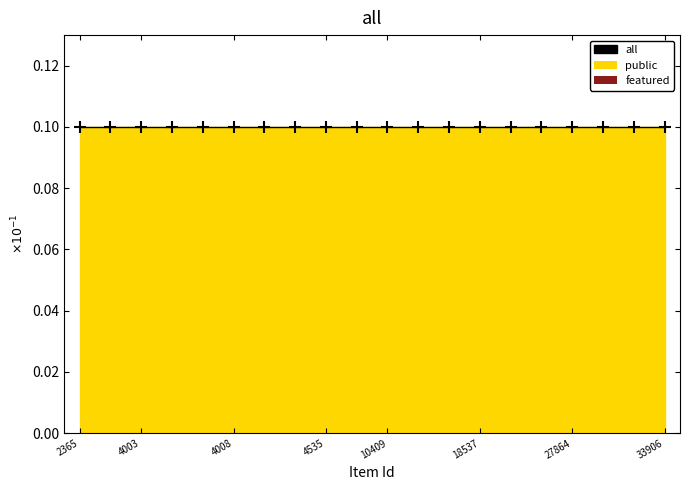

Rank the series at 4426 from lowest to highest value.

featured, public